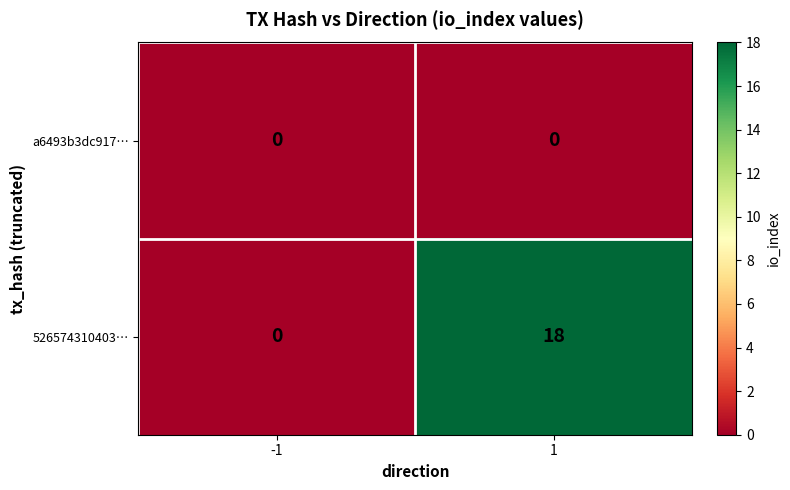

Reading left to right, transcribe all the data shown in this chart.

a6493b3dc917…: -1=0	1=0
526574310403…: -1=0	1=18